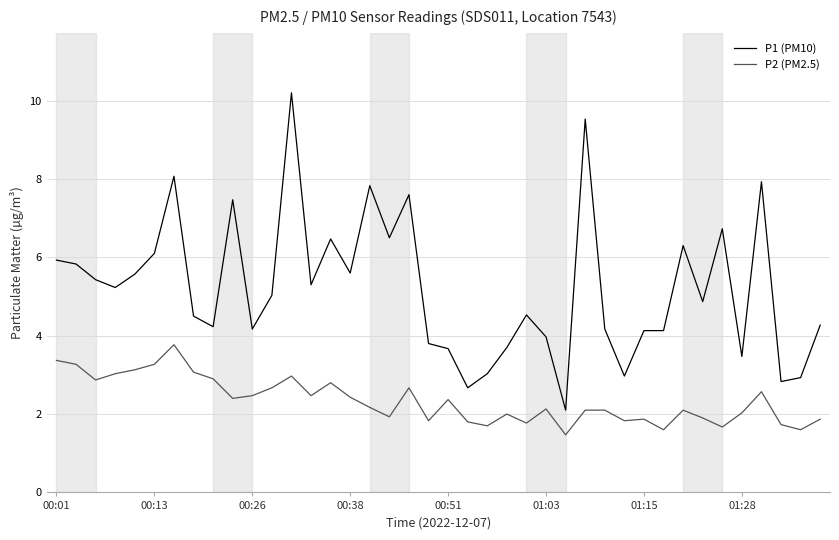

Does the chart display data point markers on the line(s)?

No